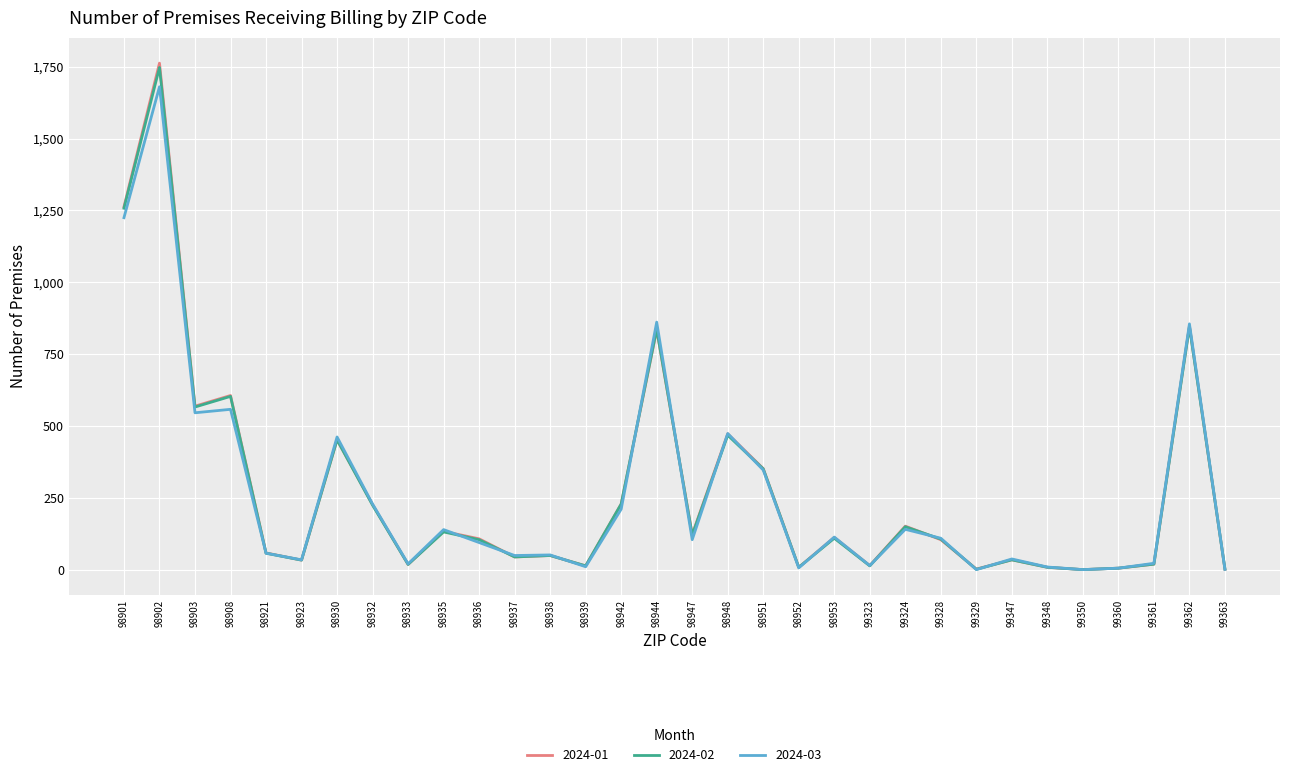

True or false: 2024-03 has a value of 141 at 98935.

True